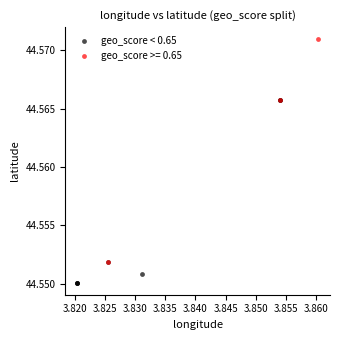

Which series reaches the maximum Y coordinate?

geo_score >= 0.65